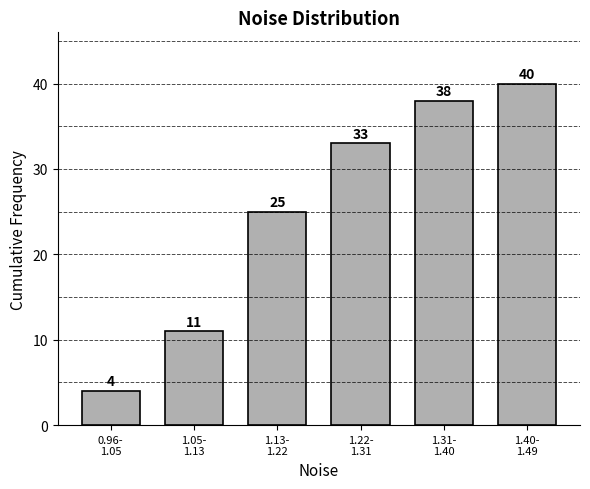

Reading left to right, transcribe all the data shown in this chart.

4	11	25	33	38	40